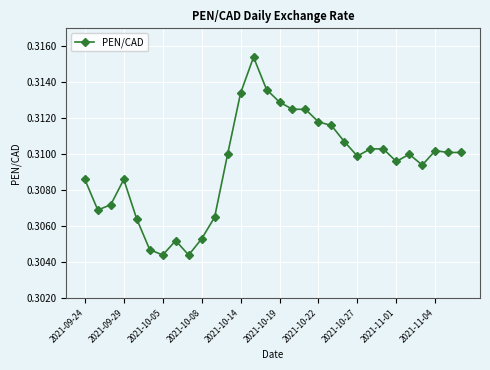

Count the values in the range 0 to 1.

30